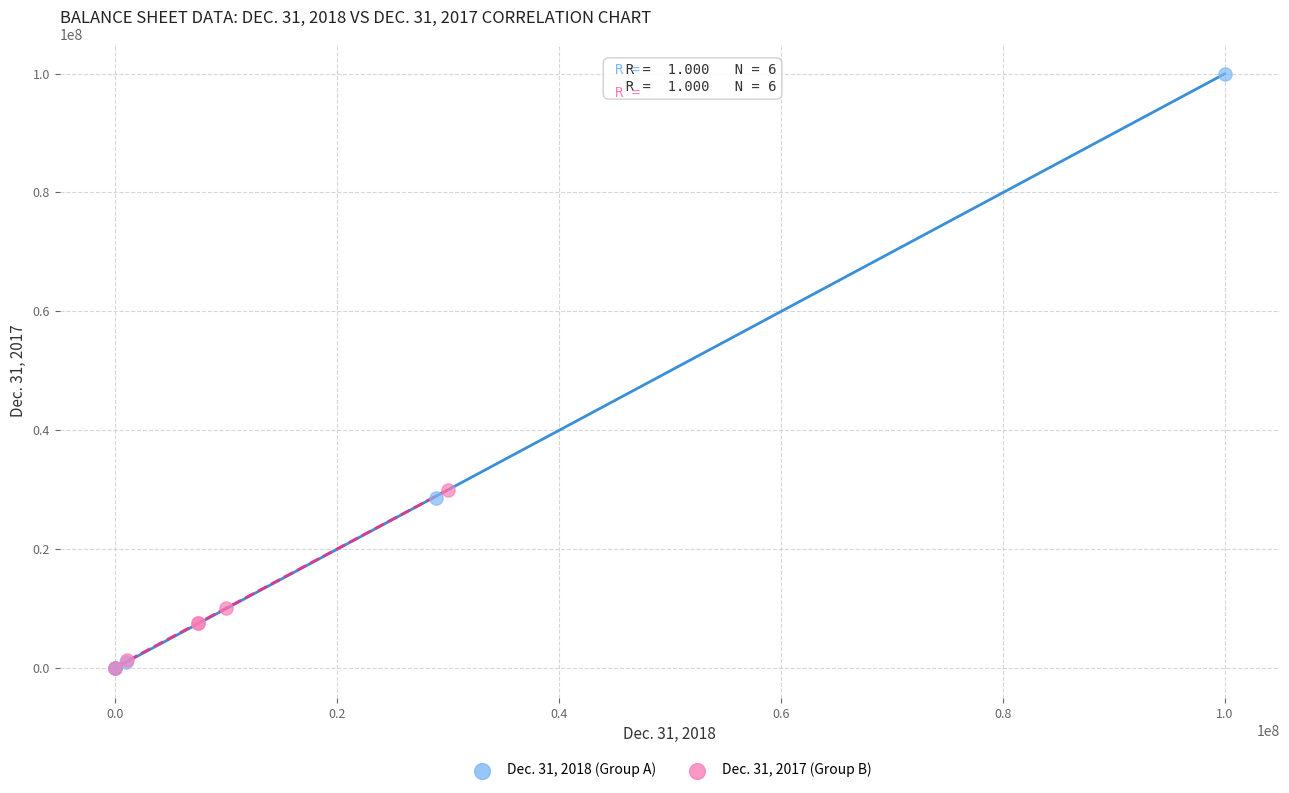

Which series reaches the maximum Y coordinate?

Dec. 31, 2018 (Group A)